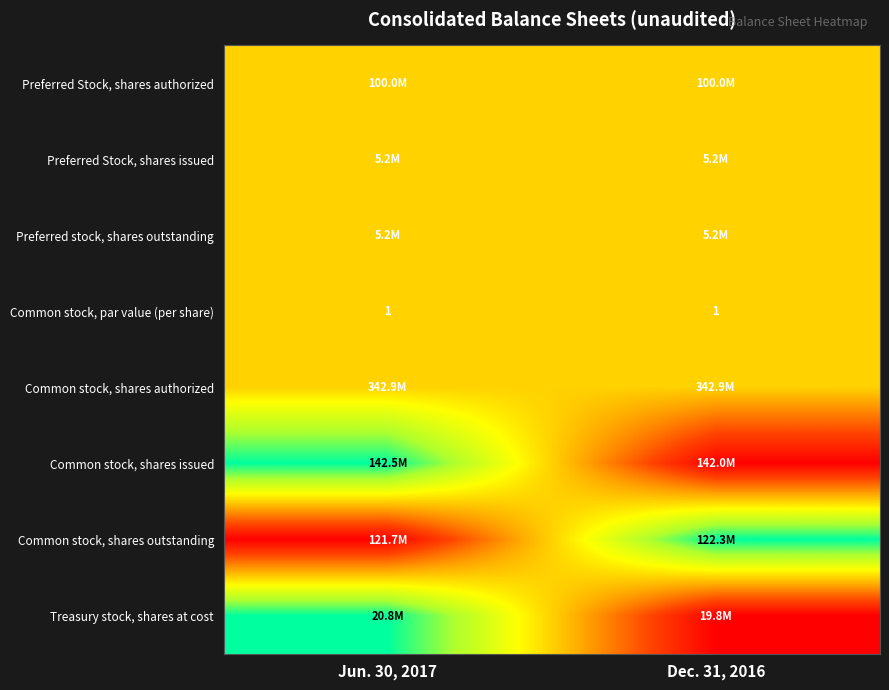

What is the lowest value of the Common stock, par value (per share) series?

1.0